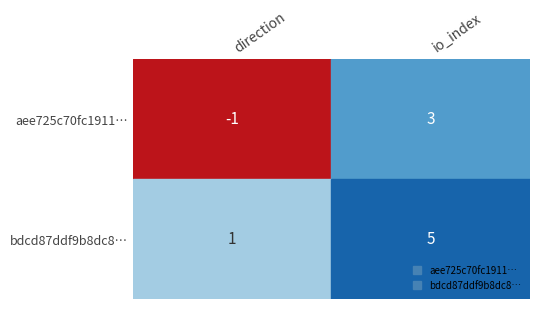

Is it true that bdcd87ddf9b8dc8b307accc77aa2225c2ceefde equals 5 at 1?

True